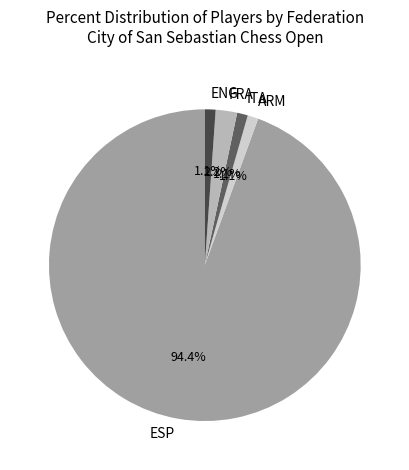

Which category has the biggest portion of the pie?

ESP